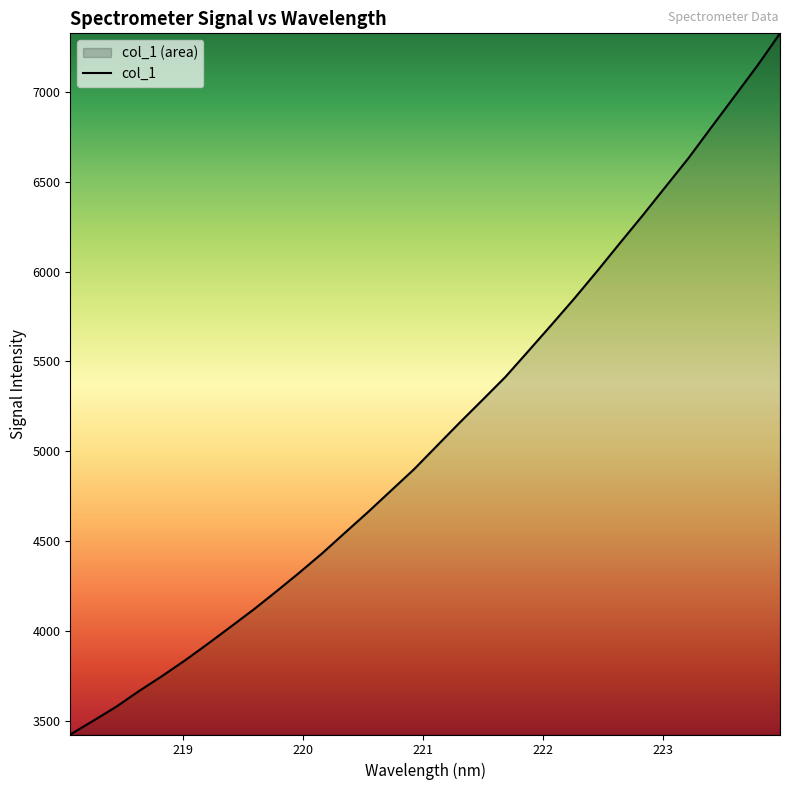

What is the minimum value shown in the chart?

3424.8